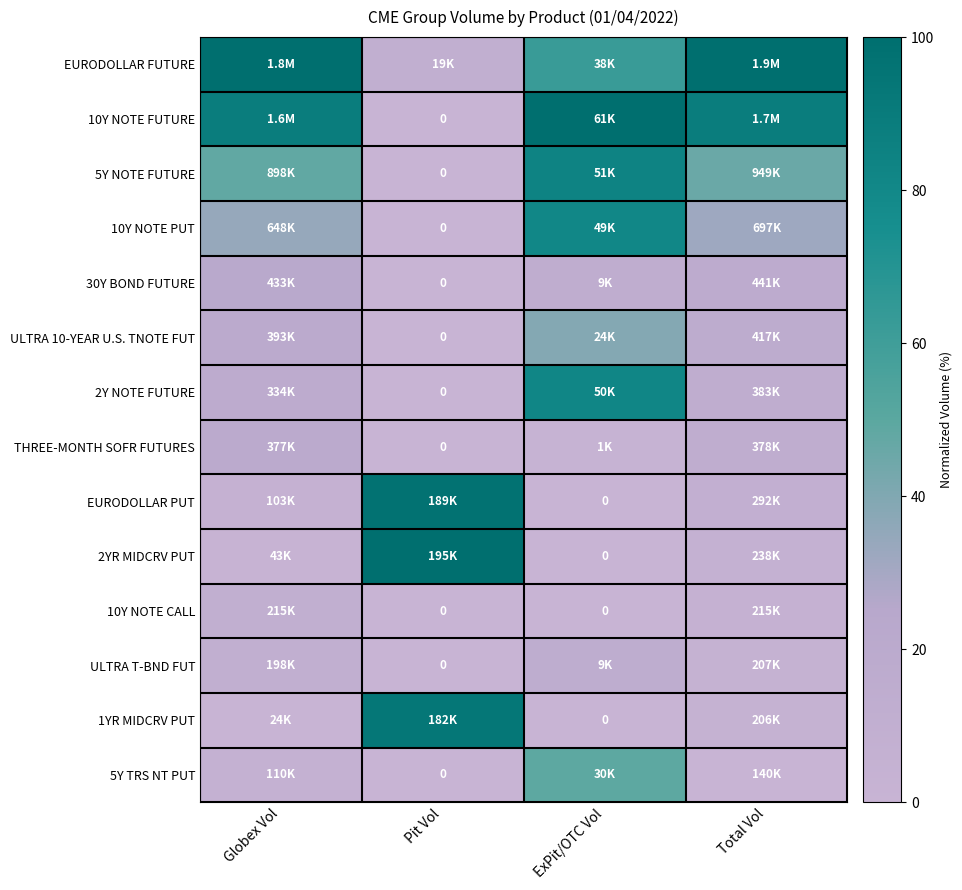

How many data points in 10Y NOTE FUTURE are less than 88?

1